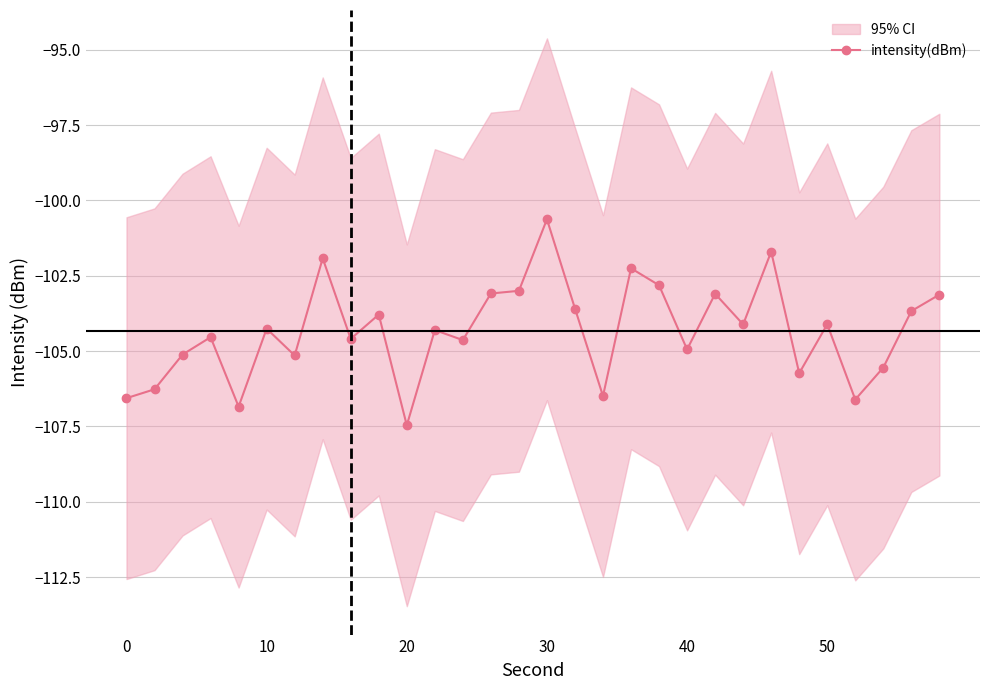

What is the maximum value for intensity(dBm)?

-100.6